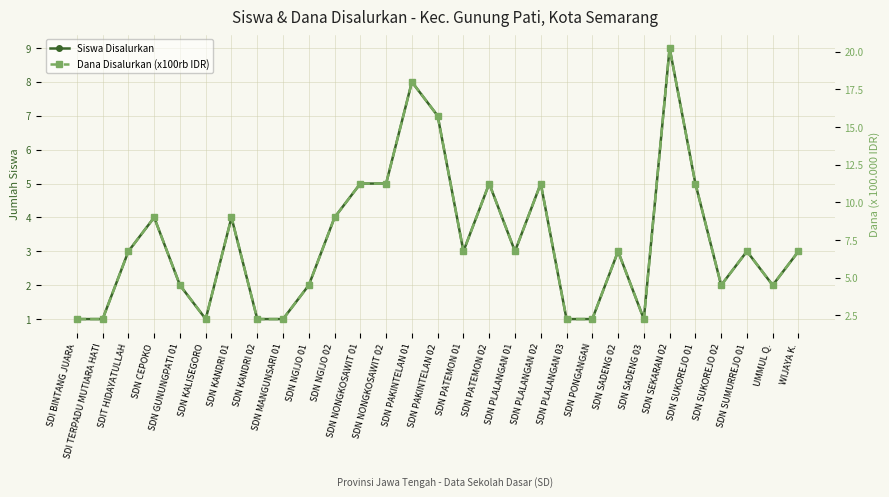

In Dana Disalurkan (x100rb IDR), how many points are higher than both neighbors (excluding endpoints)?

8